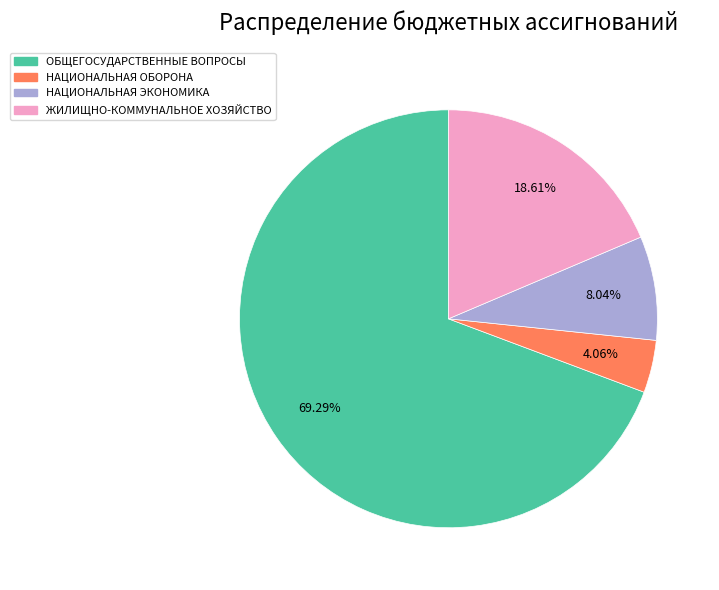

What percentage is the ОБЩЕГОСУДАРСТВЕННЫЕ ВОПРОСЫ slice, to the nearest percent?

69%